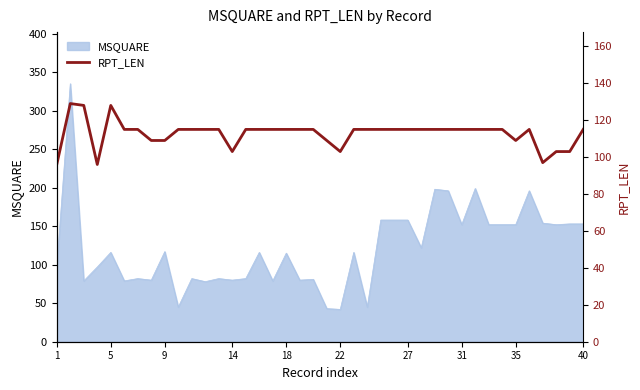

What is the minimum value for MSQUARE?

42